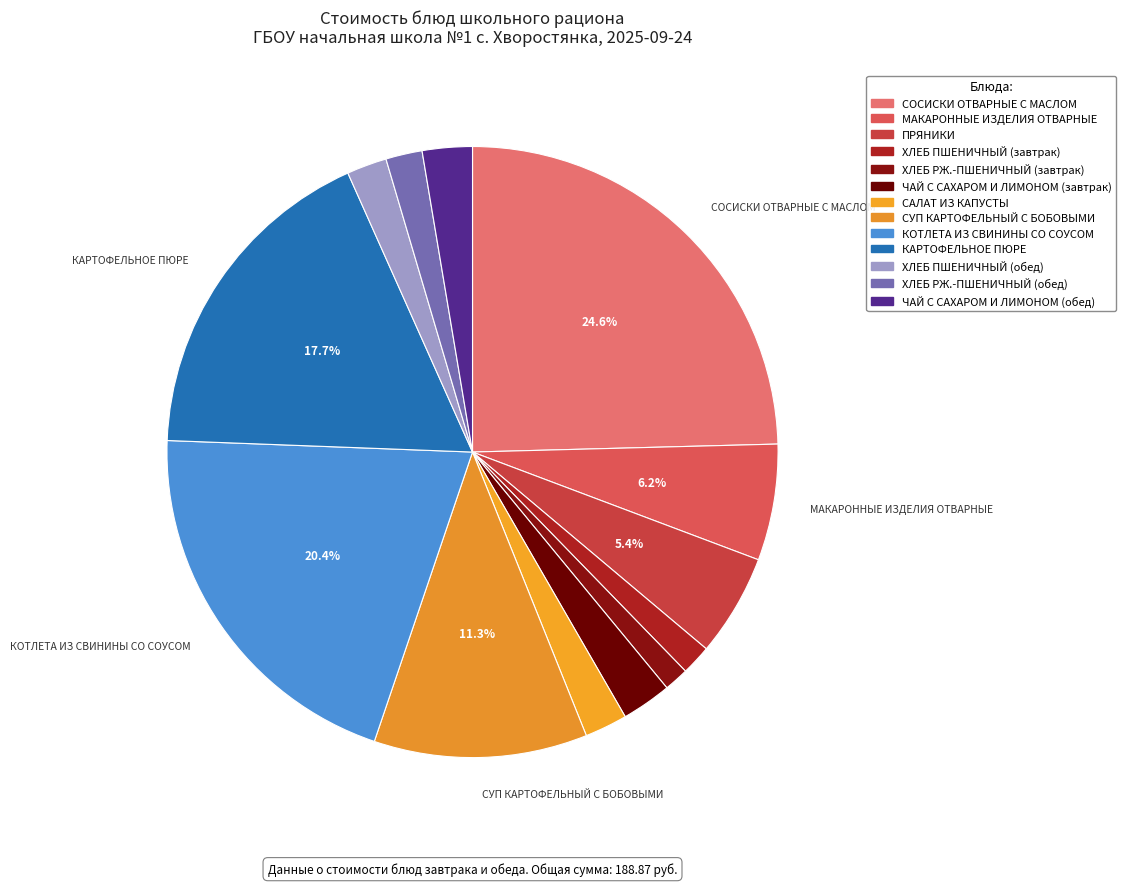

To the nearest percent, what is the difference between the largest and smallest slice percentages?

23%